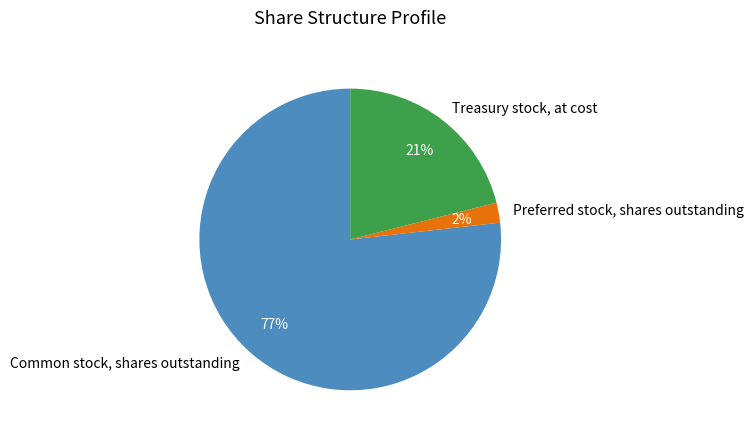

What is the smallest slice in the pie chart?

Preferred stock, shares outstanding